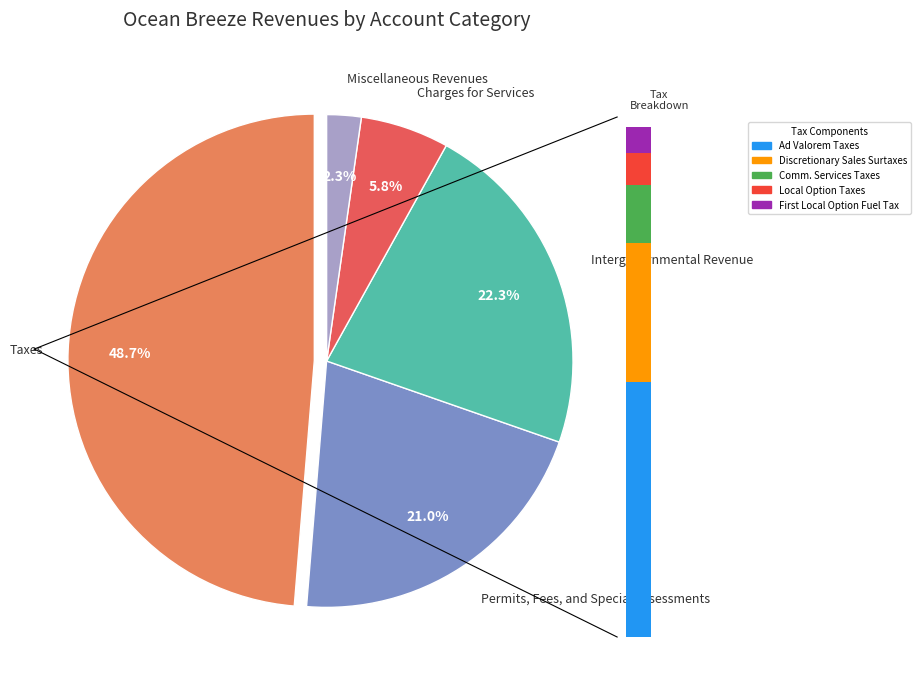

Between Taxes and Miscellaneous Revenues, which is larger?

Taxes